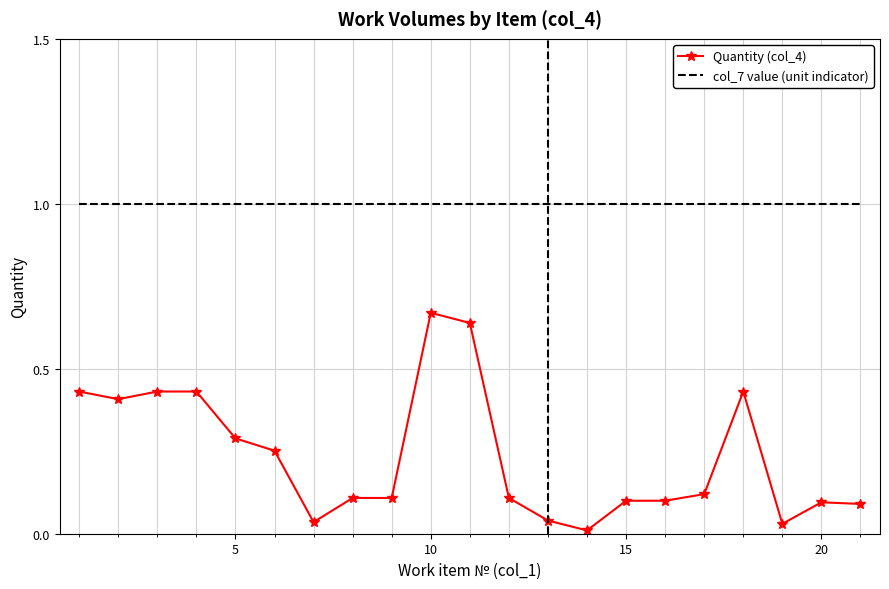

Rank the series by their average value, from lowest to highest.

Quantity (col_4), col_7 value (unit indicator)